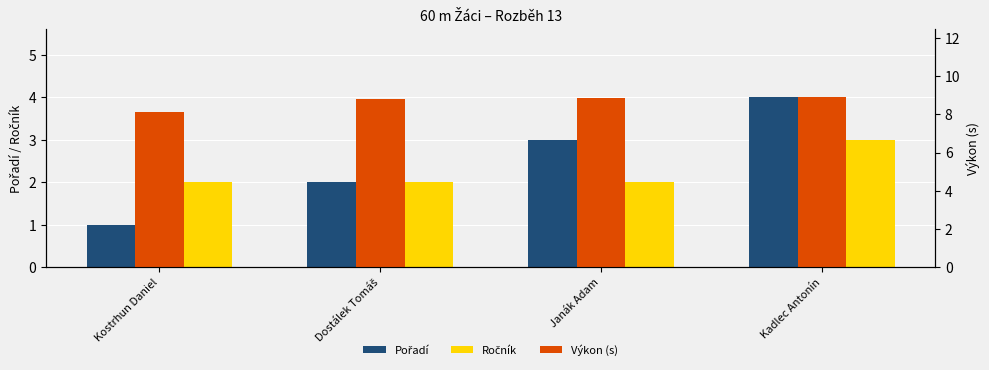

What is the sum of the Výkon (s) values at Kostrhun Daniel and Kadlec Antonín?

17.1